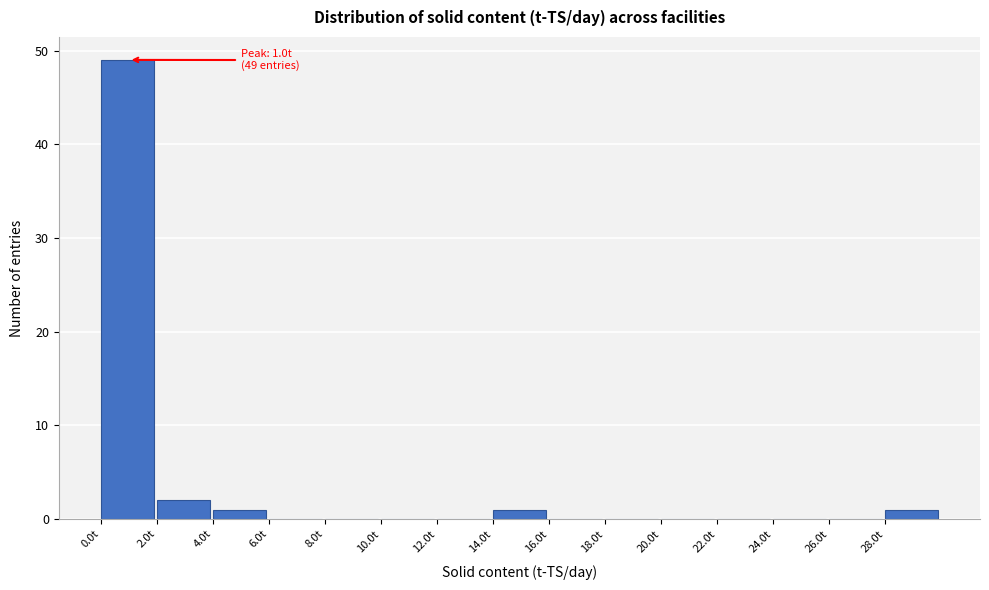

Which range on the x-axis has the tallest bar?

0 to 2